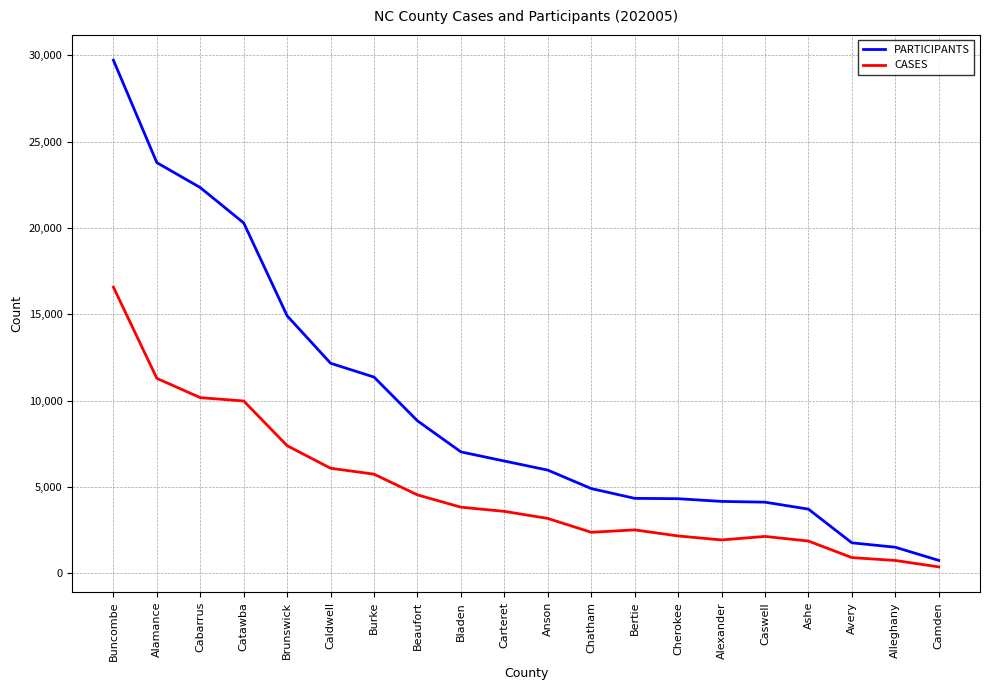

What position from the right is Beaufort?

13